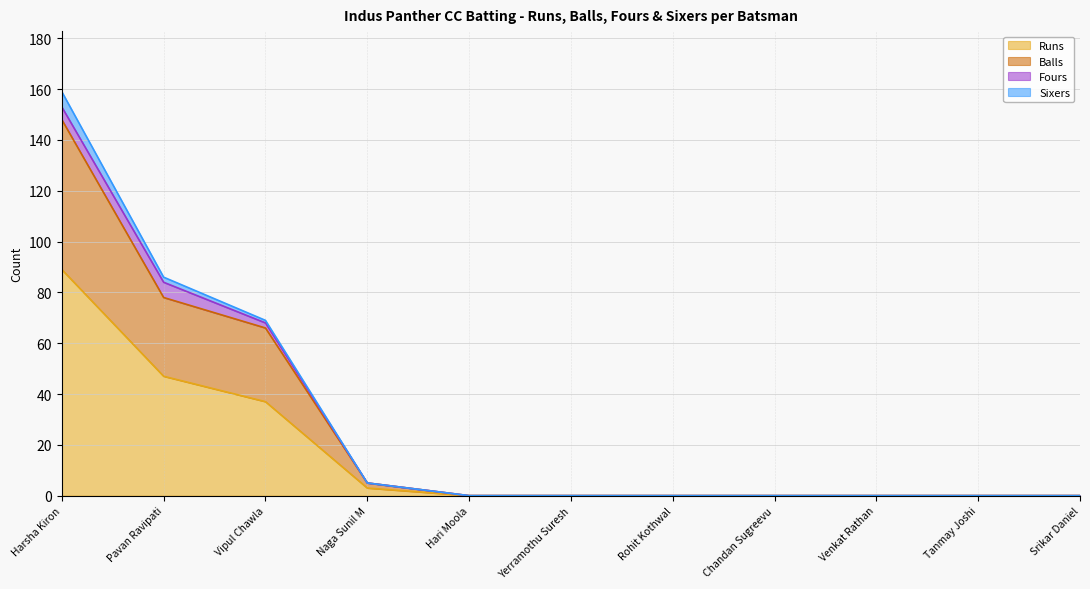

True or false: Runs and Balls cross at least once.

False